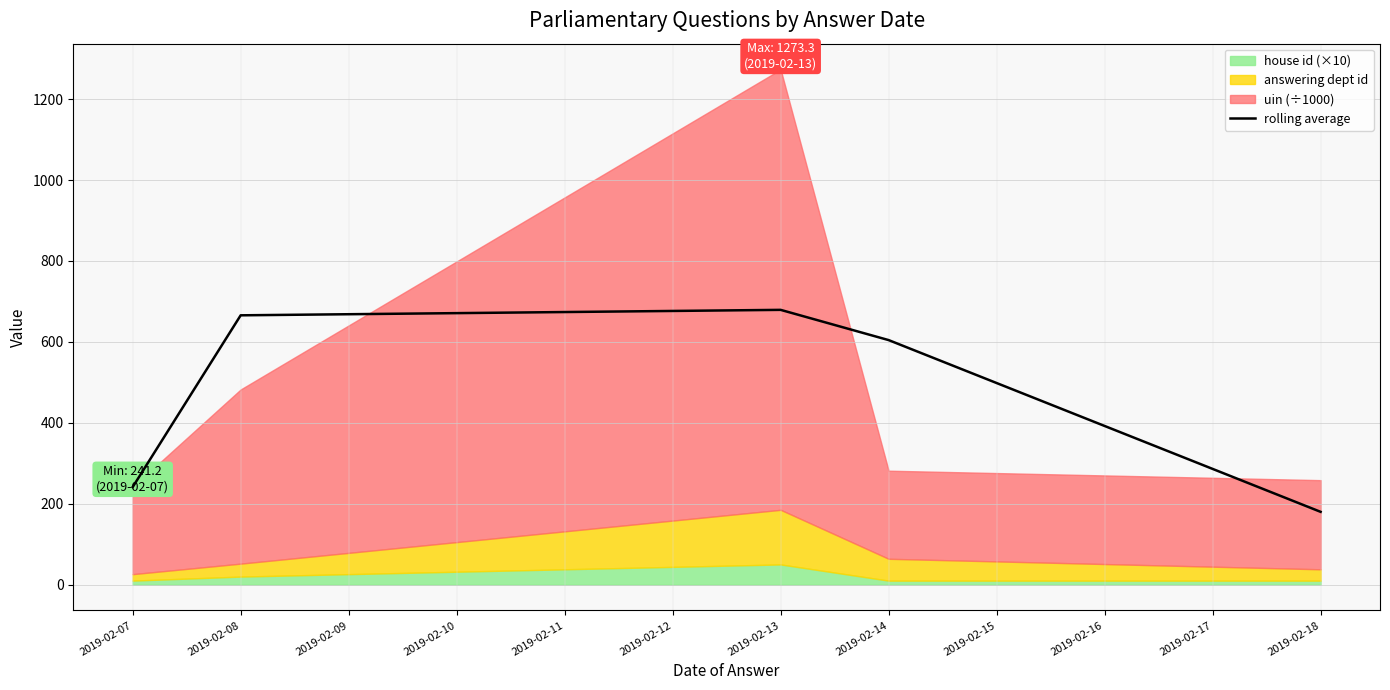

The value of rolling average at 2019-02-13 is 679.2. True or false?

True